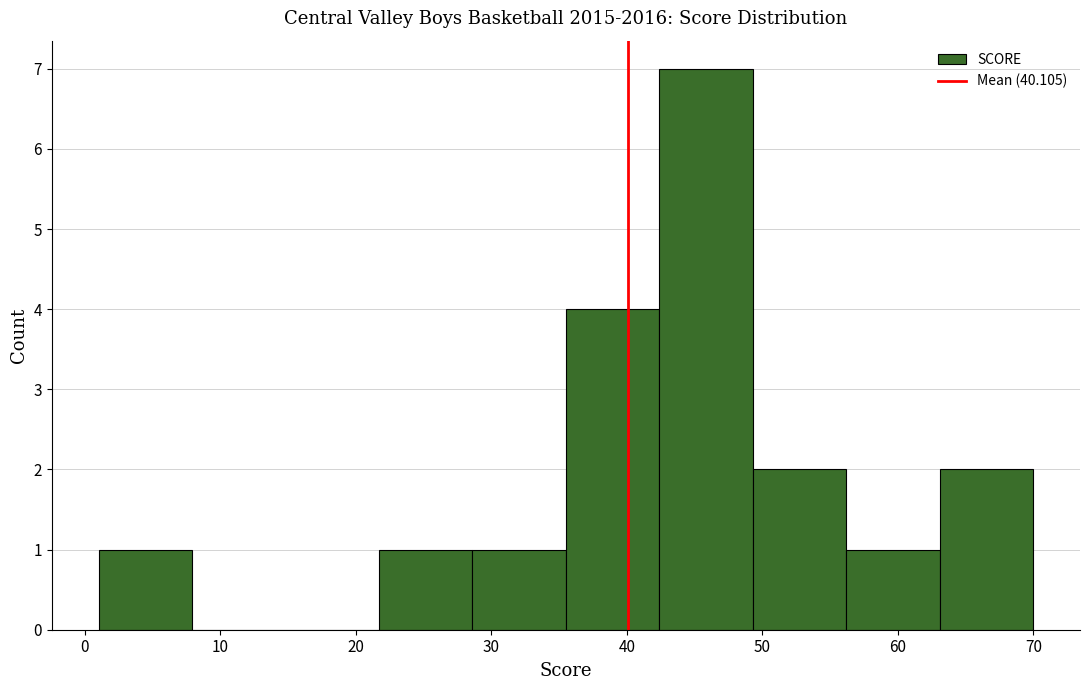

Which range on the x-axis has the tallest bar?

42.4 to 49.3